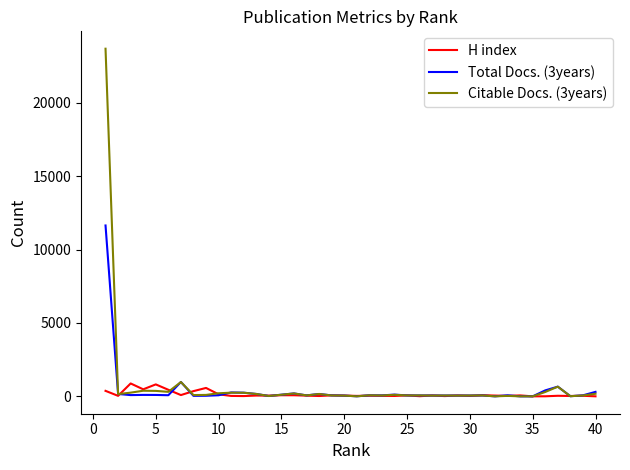

Rank the series by their maximum value, from lowest to highest.

H index, Total Docs. (3years), Citable Docs. (3years)